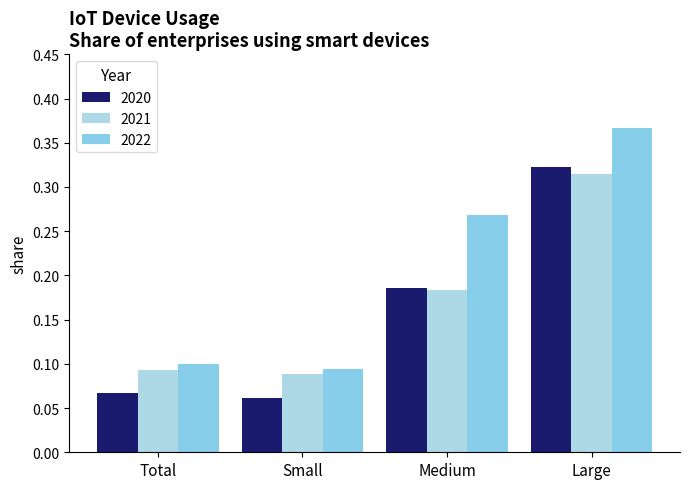

What is the value of the 2021 bar at the 4th from the left?

0.3